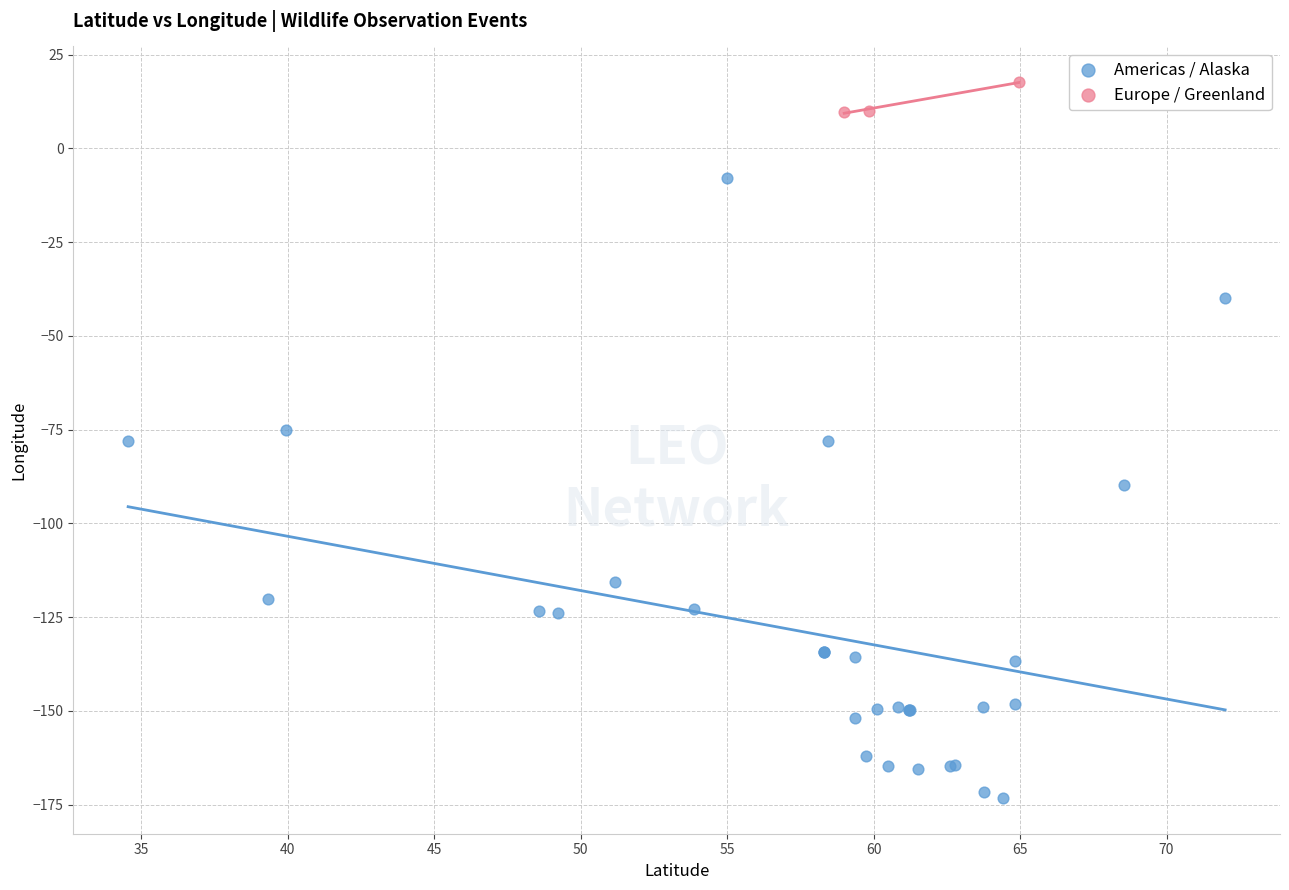

Which series contains the highest Y value?

Europe / Greenland